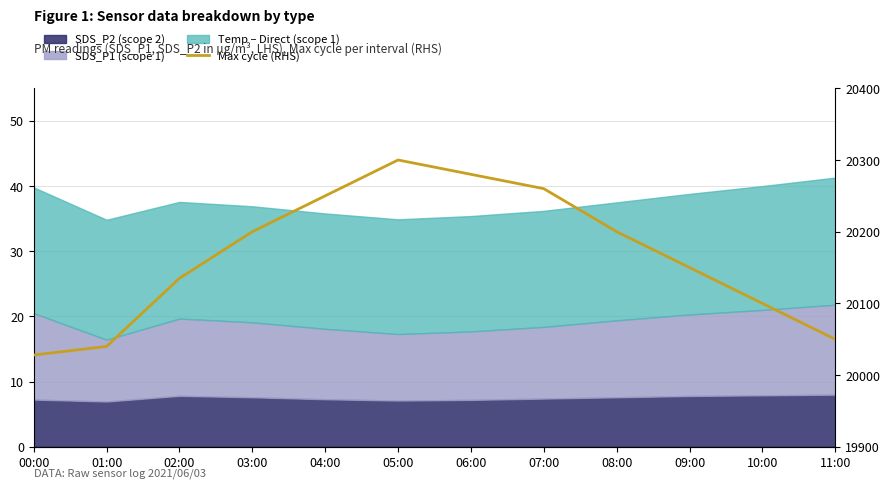

What is the average value?

20166